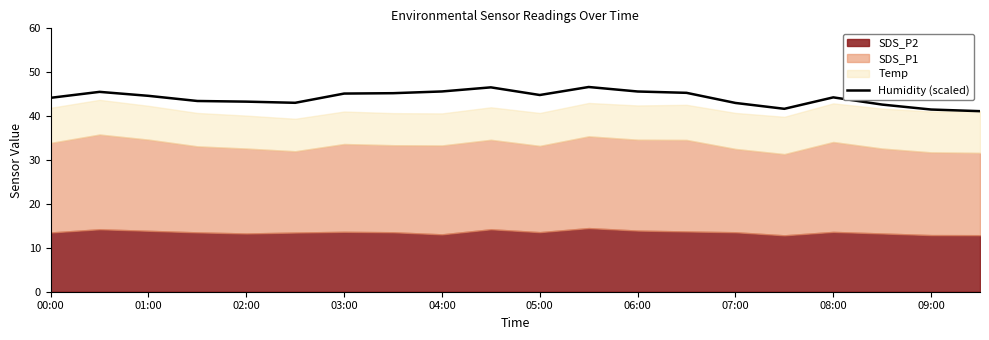

Reading left to right, extract all data points from this chart.

44.2	45.5	44.6	43.4	43.3	43.0	45.1	45.2	45.6	46.6	44.8	46.6	45.6	45.3	43.0	41.7	44.3	42.6	41.5	41.1